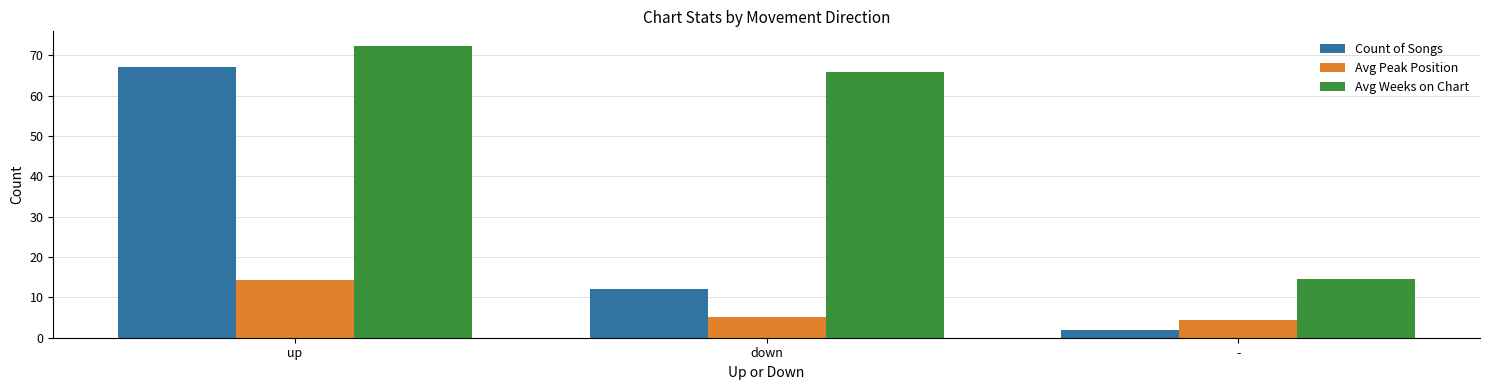

What is the label of the 1st bar from the left?

up